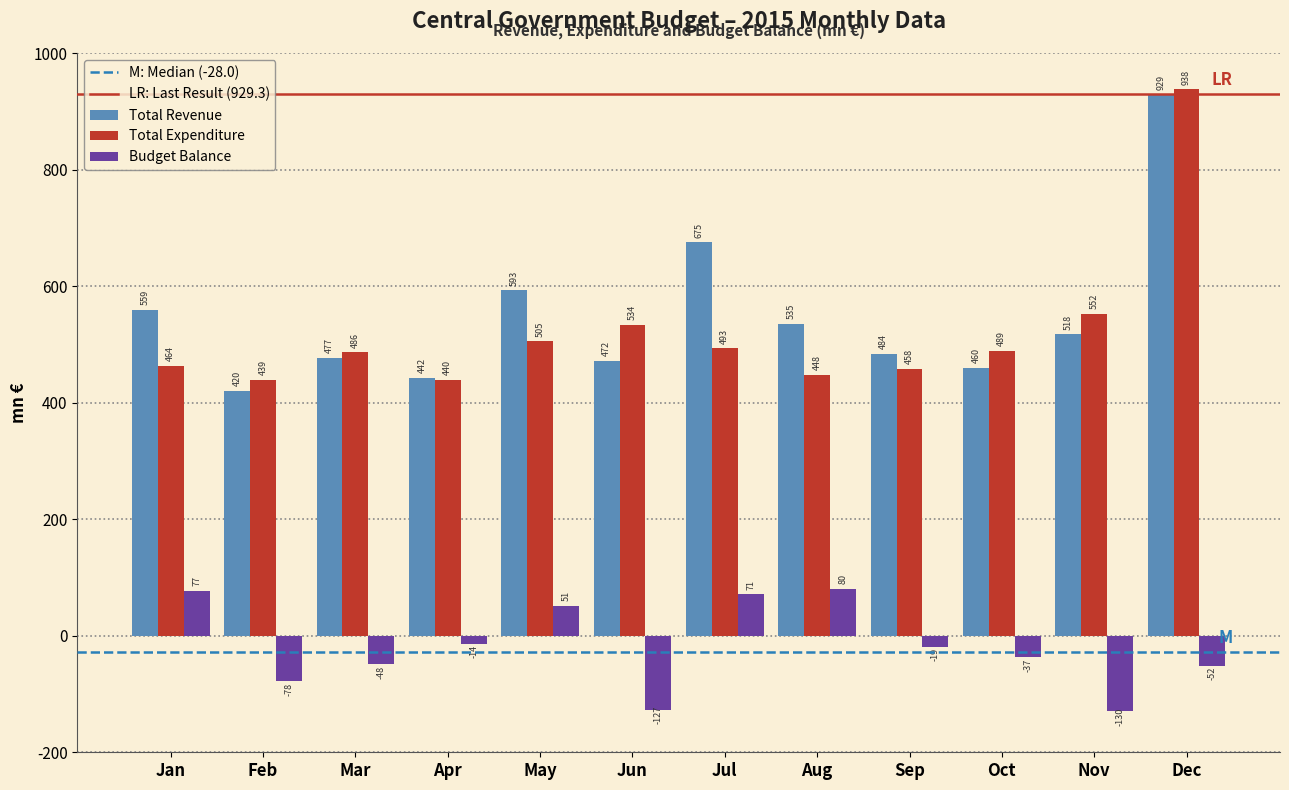

Between Feb and Mar, which series saw the biggest shift?

Total Revenue